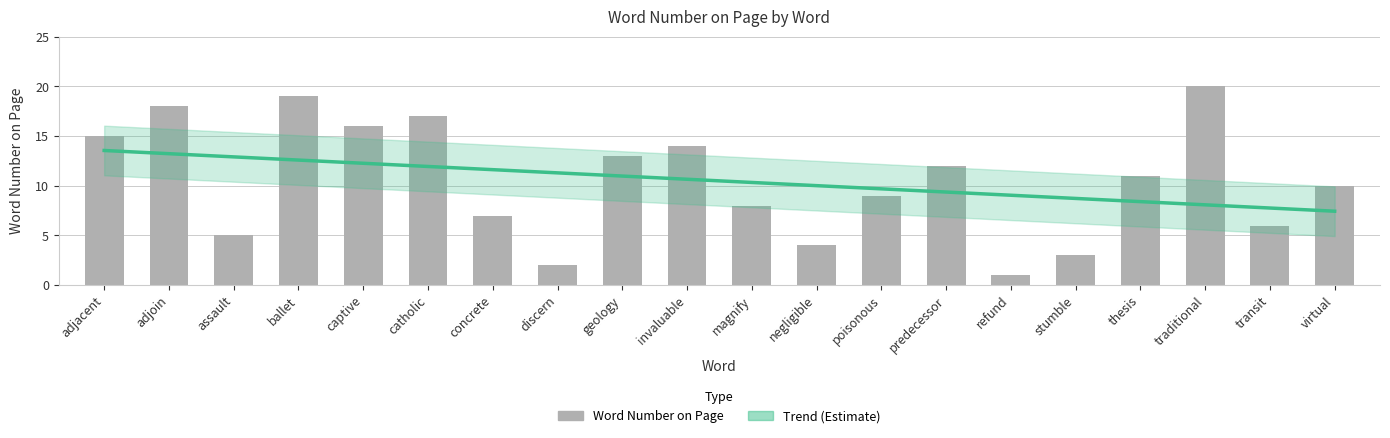

Between catholic and adjacent, which is larger?

adjacent